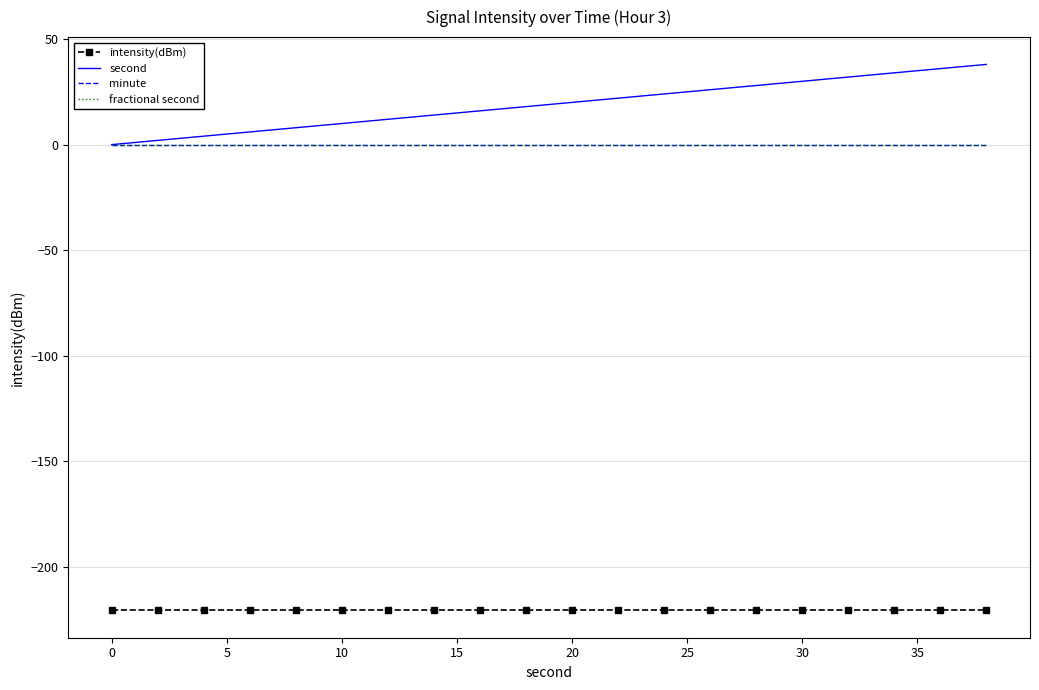

At which category is the sum across all series the highest?

19